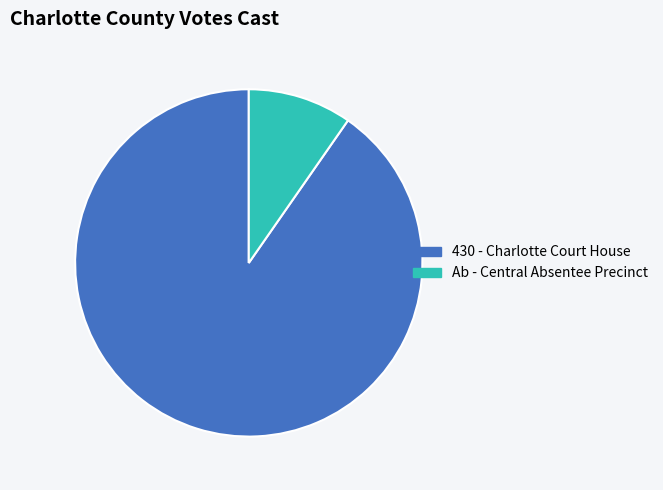

Which category has the biggest portion of the pie?

430 - Charlotte Court House